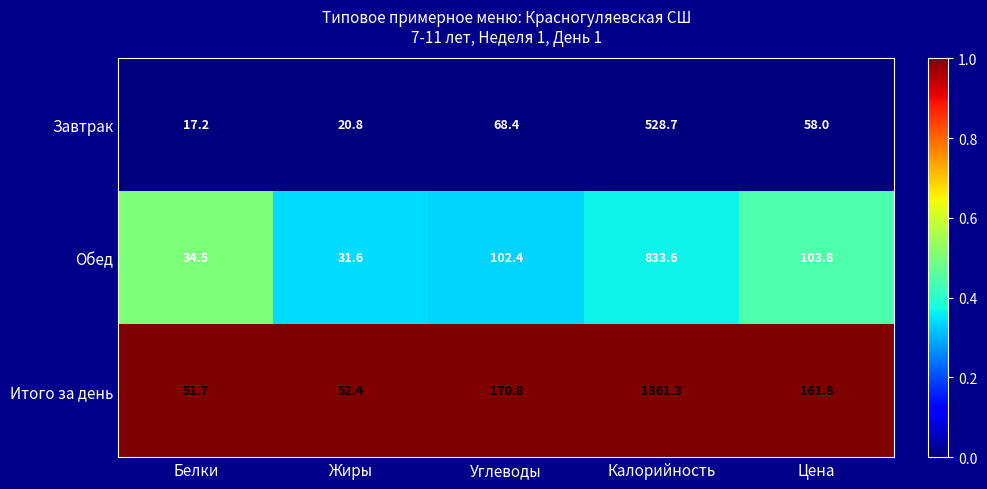

Reading right to left, list all the values displayed in this chart.

Завтрак: Цена=58.0	Калорийность=528.7	Углеводы=68.4	Жиры=20.8	Белки=17.2
Обед: Цена=103.8	Калорийность=833.6	Углеводы=102.4	Жиры=31.6	Белки=34.5
Итого за день: Цена=161.8	Калорийность=1361.3	Углеводы=170.8	Жиры=52.4	Белки=51.7